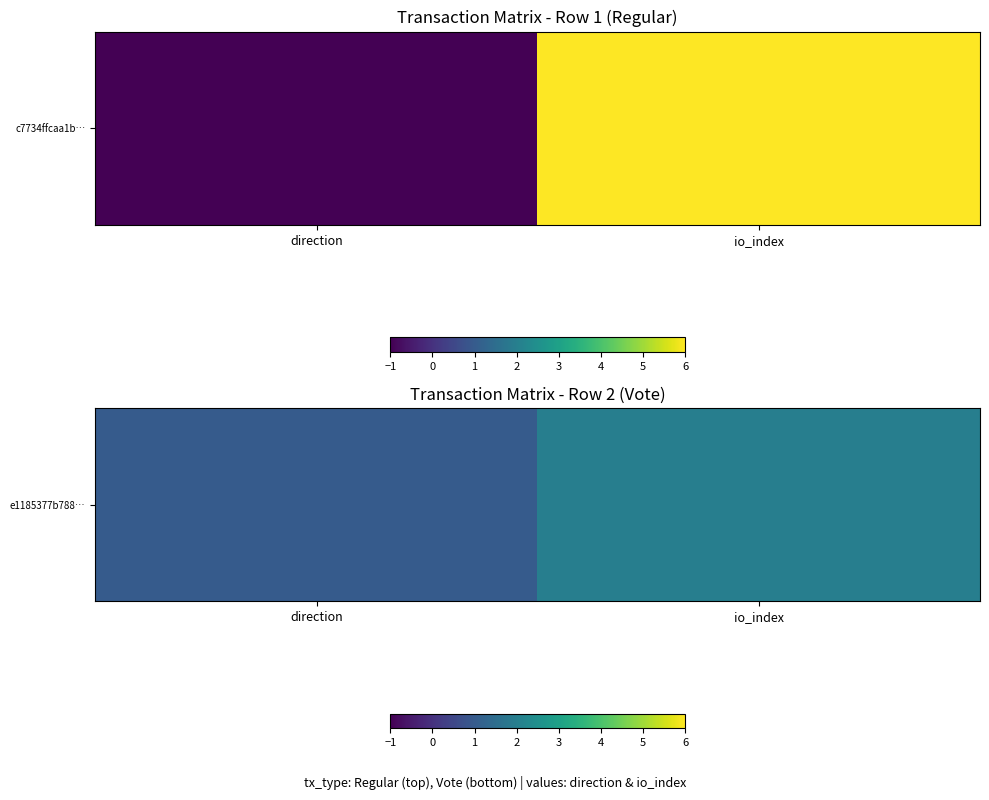

Rank the categories by value from highest to lowest.

io_index, direction